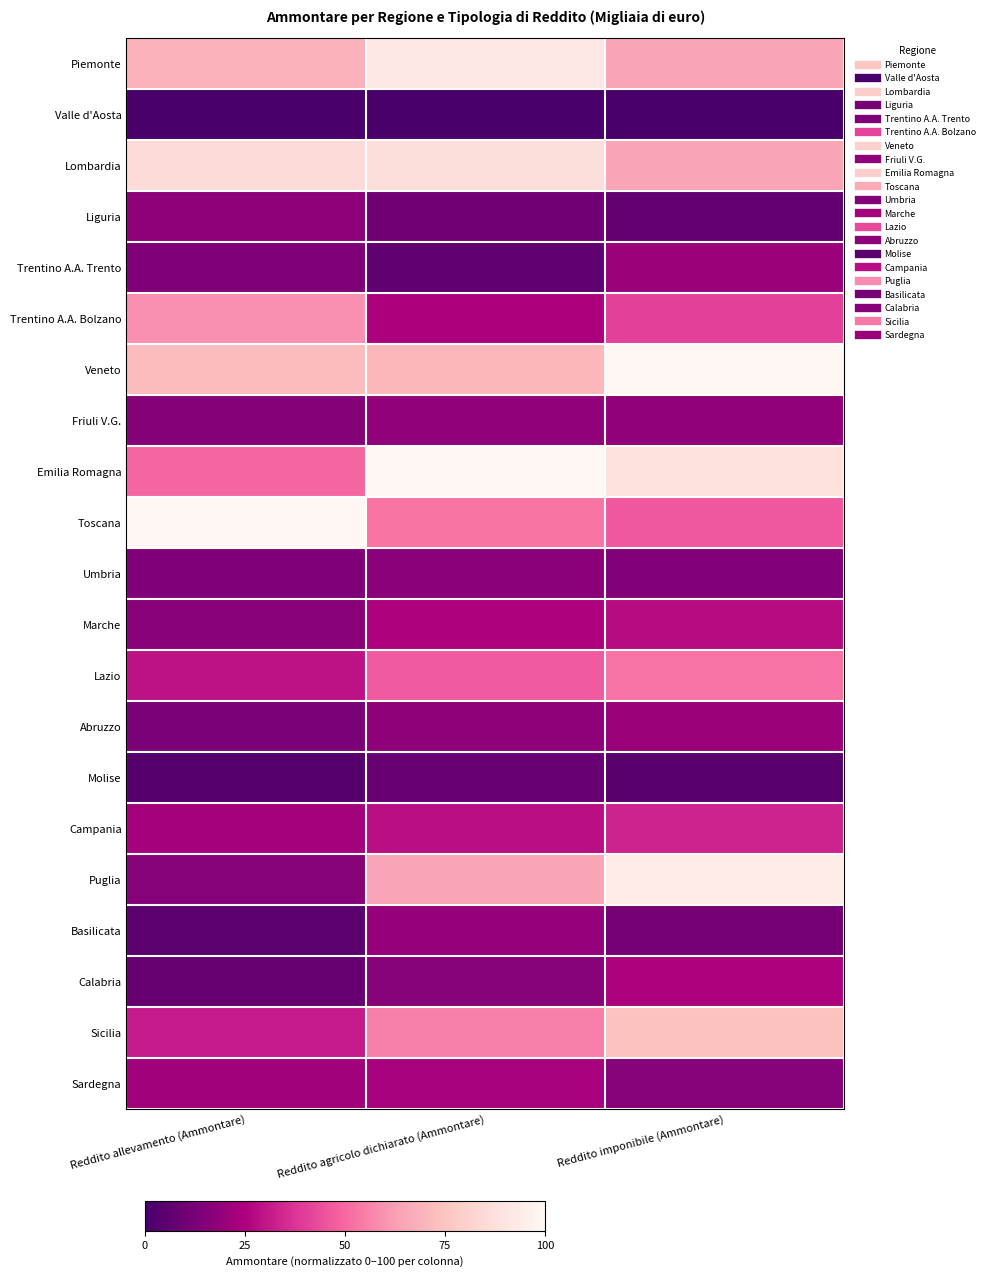

Reading right to left, list all the values displayed in this chart.

Piemonte: Reddito imponibile (Ammontare)=0.6	Reddito agricolo dichiarato (Ammontare)=0.9	Reddito allevamento (Ammontare)=0.7
Valle d'Aosta: Reddito imponibile (Ammontare)=0.0	Reddito agricolo dichiarato (Ammontare)=0.0	Reddito allevamento (Ammontare)=0.0
Lombardia: Reddito imponibile (Ammontare)=0.6	Reddito agricolo dichiarato (Ammontare)=0.9	Reddito allevamento (Ammontare)=0.9
Liguria: Reddito imponibile (Ammontare)=0.1	Reddito agricolo dichiarato (Ammontare)=0.1	Reddito allevamento (Ammontare)=0.2
Trentino A.A. Trento: Reddito imponibile (Ammontare)=0.2	Reddito agricolo dichiarato (Ammontare)=0.1	Reddito allevamento (Ammontare)=0.1
Trentino A.A. Bolzano: Reddito imponibile (Ammontare)=0.4	Reddito agricolo dichiarato (Ammontare)=0.2	Reddito allevamento (Ammontare)=0.6
Veneto: Reddito imponibile (Ammontare)=1.0	Reddito agricolo dichiarato (Ammontare)=0.7	Reddito allevamento (Ammontare)=0.7
Friuli V.G.: Reddito imponibile (Ammontare)=0.2	Reddito agricolo dichiarato (Ammontare)=0.2	Reddito allevamento (Ammontare)=0.2
Emilia Romagna: Reddito imponibile (Ammontare)=0.9	Reddito agricolo dichiarato (Ammontare)=1.0	Reddito allevamento (Ammontare)=0.5
Toscana: Reddito imponibile (Ammontare)=0.5	Reddito agricolo dichiarato (Ammontare)=0.5	Reddito allevamento (Ammontare)=1.0
Umbria: Reddito imponibile (Ammontare)=0.1	Reddito agricolo dichiarato (Ammontare)=0.2	Reddito allevamento (Ammontare)=0.1
Marche: Reddito imponibile (Ammontare)=0.3	Reddito agricolo dichiarato (Ammontare)=0.3	Reddito allevamento (Ammontare)=0.2
Lazio: Reddito imponibile (Ammontare)=0.5	Reddito agricolo dichiarato (Ammontare)=0.5	Reddito allevamento (Ammontare)=0.3
Abruzzo: Reddito imponibile (Ammontare)=0.2	Reddito agricolo dichiarato (Ammontare)=0.2	Reddito allevamento (Ammontare)=0.1
Molise: Reddito imponibile (Ammontare)=0.0	Reddito agricolo dichiarato (Ammontare)=0.1	Reddito allevamento (Ammontare)=0.0
Campania: Reddito imponibile (Ammontare)=0.3	Reddito agricolo dichiarato (Ammontare)=0.3	Reddito allevamento (Ammontare)=0.2
Puglia: Reddito imponibile (Ammontare)=0.9	Reddito agricolo dichiarato (Ammontare)=0.6	Reddito allevamento (Ammontare)=0.2
Basilicata: Reddito imponibile (Ammontare)=0.1	Reddito agricolo dichiarato (Ammontare)=0.2	Reddito allevamento (Ammontare)=0.0
Calabria: Reddito imponibile (Ammontare)=0.3	Reddito agricolo dichiarato (Ammontare)=0.2	Reddito allevamento (Ammontare)=0.1
Sicilia: Reddito imponibile (Ammontare)=0.7	Reddito agricolo dichiarato (Ammontare)=0.6	Reddito allevamento (Ammontare)=0.3
Sardegna: Reddito imponibile (Ammontare)=0.2	Reddito agricolo dichiarato (Ammontare)=0.2	Reddito allevamento (Ammontare)=0.2